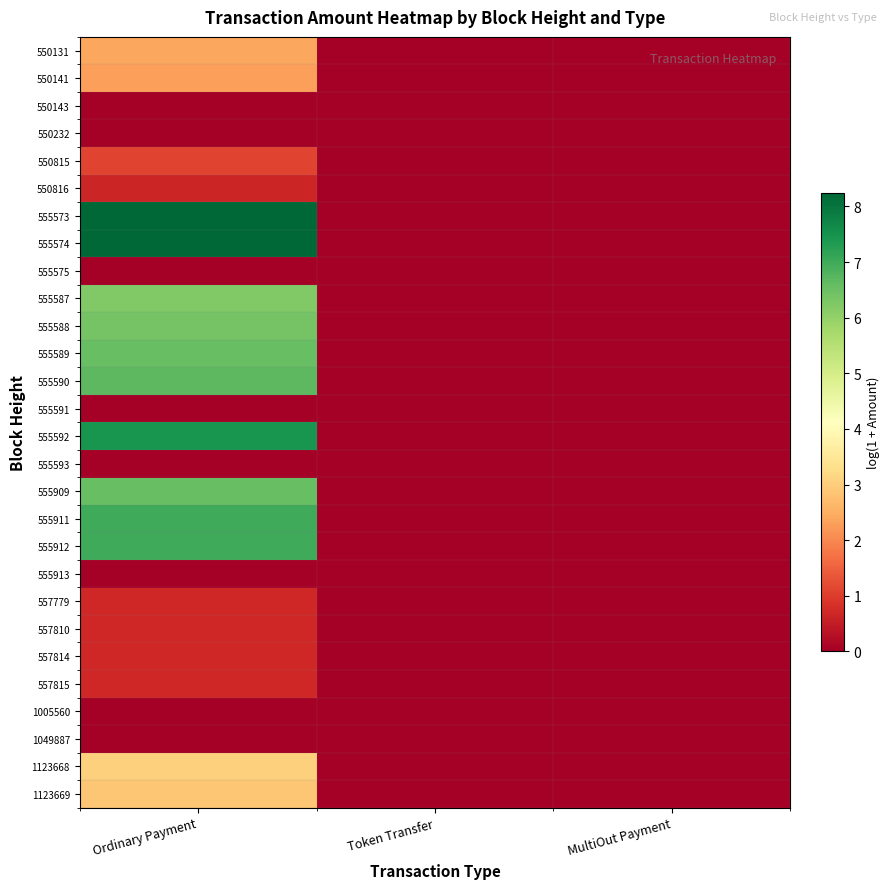

Reading left to right, transcribe all the data shown in this chart.

550131: Ordinary Payment=2.4	Token Transfer=0.0	MultiOut Payment=0.0
550141: Ordinary Payment=2.3	Token Transfer=0.0	MultiOut Payment=0.0
550143: Ordinary Payment=0.0	Token Transfer=0.0	MultiOut Payment=0.0
550232: Ordinary Payment=0.0	Token Transfer=0.0	MultiOut Payment=0.0
550815: Ordinary Payment=1.1	Token Transfer=0.0	MultiOut Payment=0.0
550816: Ordinary Payment=0.7	Token Transfer=0.0	MultiOut Payment=0.0
555573: Ordinary Payment=8.2	Token Transfer=0.0	MultiOut Payment=0.0
555574: Ordinary Payment=8.2	Token Transfer=0.0	MultiOut Payment=0.0
555575: Ordinary Payment=0.0	Token Transfer=0.0	MultiOut Payment=0.0
555587: Ordinary Payment=6.2	Token Transfer=0.0	MultiOut Payment=0.0
555588: Ordinary Payment=6.4	Token Transfer=0.0	MultiOut Payment=0.0
555589: Ordinary Payment=6.6	Token Transfer=0.0	MultiOut Payment=0.0
555590: Ordinary Payment=6.7	Token Transfer=0.0	MultiOut Payment=0.0
555591: Ordinary Payment=0.0	Token Transfer=0.0	MultiOut Payment=0.0
555592: Ordinary Payment=7.4	Token Transfer=0.0	MultiOut Payment=0.0
555593: Ordinary Payment=0.0	Token Transfer=0.0	MultiOut Payment=0.0
555909: Ordinary Payment=6.6	Token Transfer=0.0	MultiOut Payment=0.0
555911: Ordinary Payment=7.0	Token Transfer=0.0	MultiOut Payment=0.0
555912: Ordinary Payment=7.0	Token Transfer=0.0	MultiOut Payment=0.0
555913: Ordinary Payment=0.0	Token Transfer=0.0	MultiOut Payment=0.0
557779: Ordinary Payment=0.7	Token Transfer=0.0	MultiOut Payment=0.0
557810: Ordinary Payment=0.7	Token Transfer=0.0	MultiOut Payment=0.0
557814: Ordinary Payment=0.7	Token Transfer=0.0	MultiOut Payment=0.0
557815: Ordinary Payment=0.7	Token Transfer=0.0	MultiOut Payment=0.0
1005560: Ordinary Payment=0.0	Token Transfer=0.0	MultiOut Payment=0.0
1049887: Ordinary Payment=0.0	Token Transfer=0.0	MultiOut Payment=0.0
1123668: Ordinary Payment=3.0	Token Transfer=0.0	MultiOut Payment=0.0
1123669: Ordinary Payment=2.9	Token Transfer=0.0	MultiOut Payment=0.0